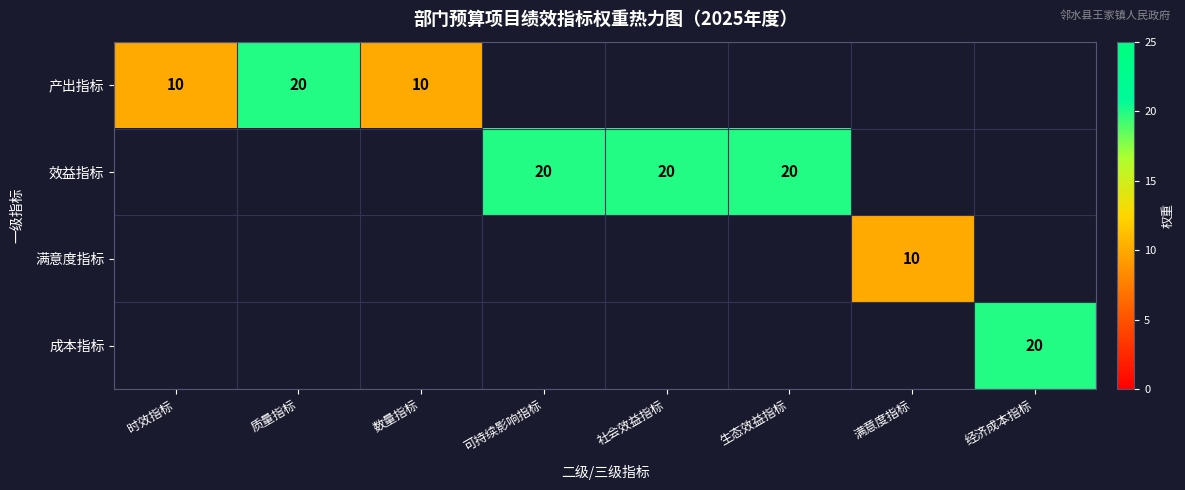

True or false: 效益指标 has a value of 35.3 at 社会效益指标.

False